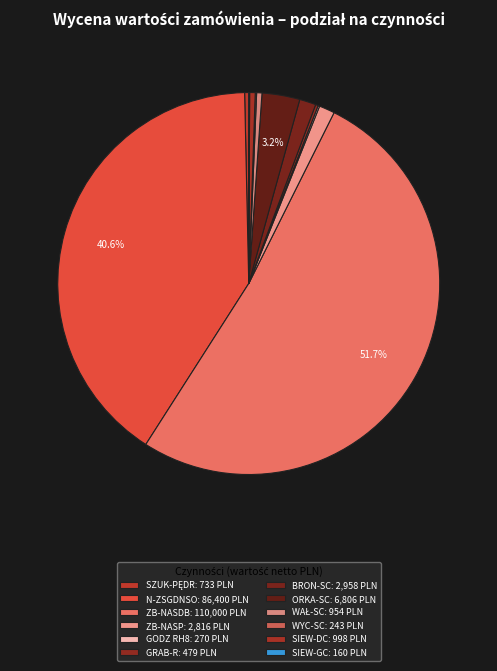

Is it true that WYC-SC is 0% of the pie?

True